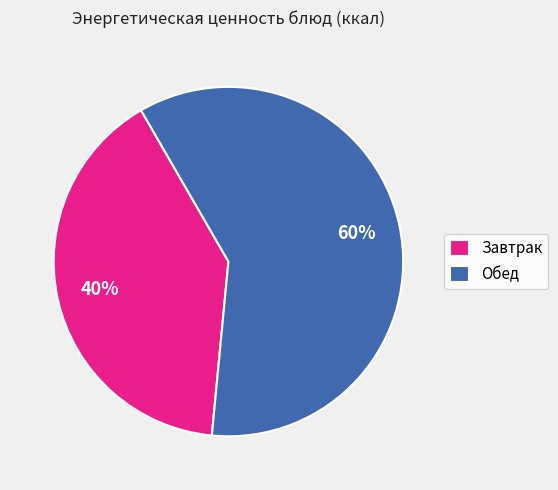

Which category has the smallest portion of the pie?

Завтрак